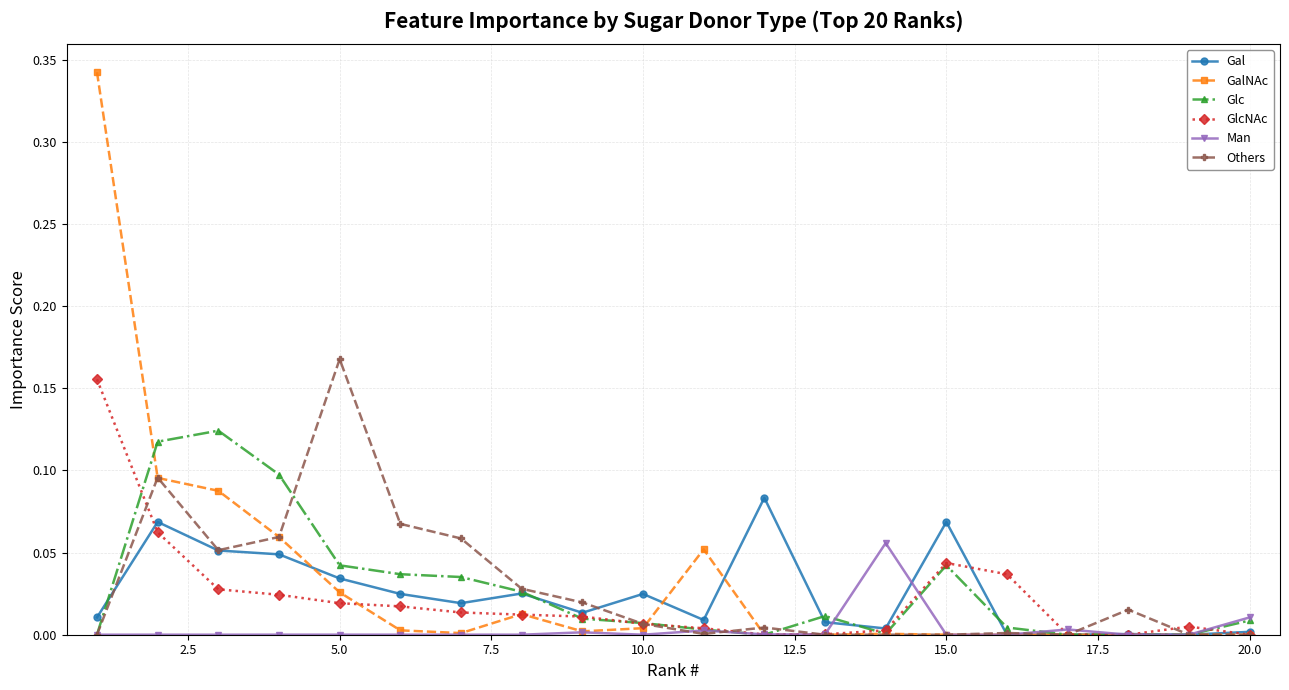

After their last crossing, which series has the higher values: Others or Glc?

Glc